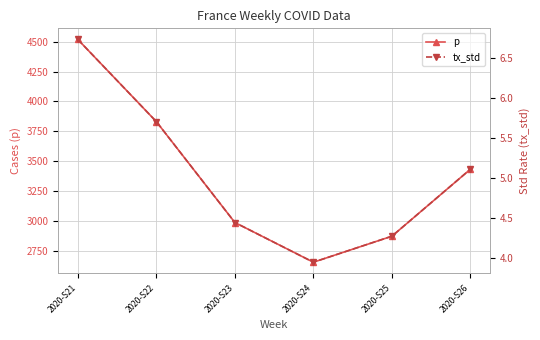

True or false: p and tx_std cross at least once.

False